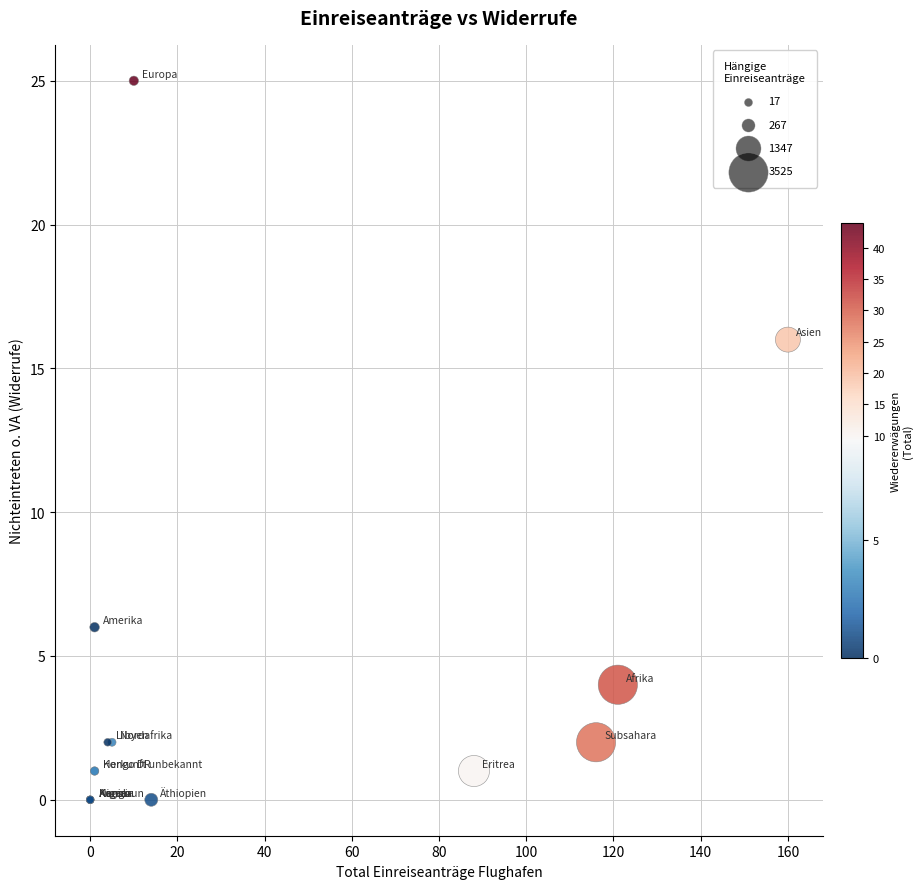

What Y value in the scatter plot is closest to 12?

16